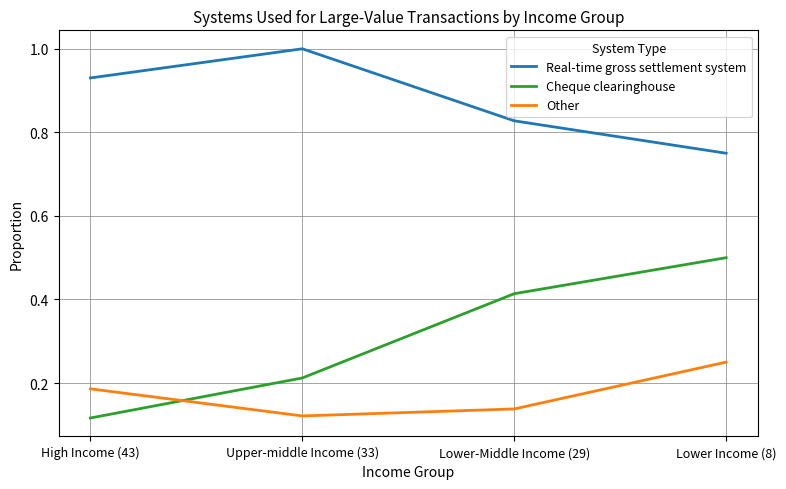

True or false: Other and Real-time gross settlement system intersect in this chart.

False